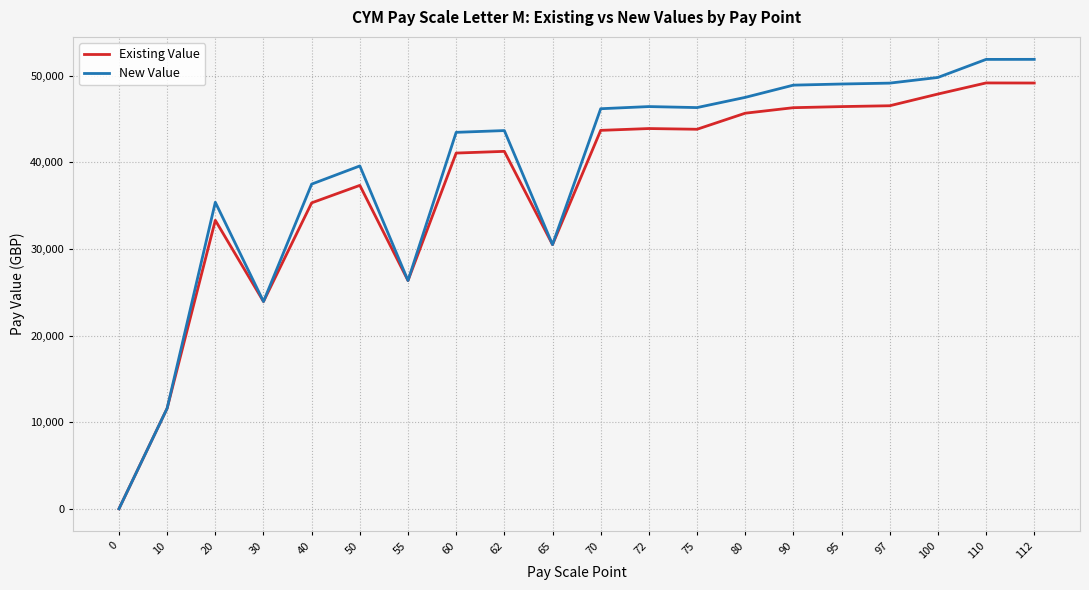

What is the difference between the Existing Value values at 90 and 60?

5239